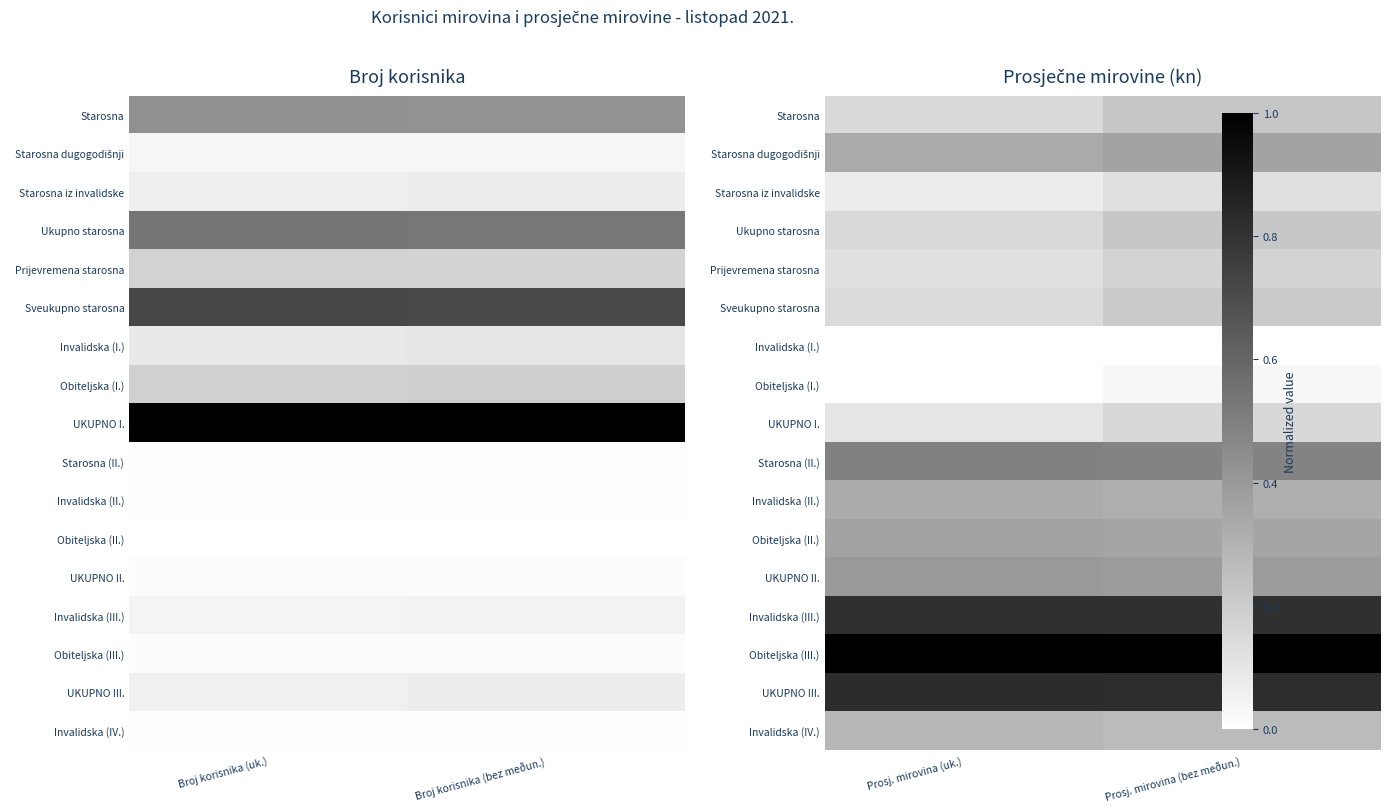

List the series in order of their peak value, lowest first.

Invalidska (I.), Obiteljska (I.), Starosna iz invalidske, UKUPNO I., Prijevremena starosna, Sveukupno starosna, Ukupno starosna, Starosna, Invalidska (IV.), Invalidska (II.), Starosna dugogodišnji, Obiteljska (II.), UKUPNO II., Starosna (II.), Invalidska (III.), UKUPNO III., Obiteljska (III.)